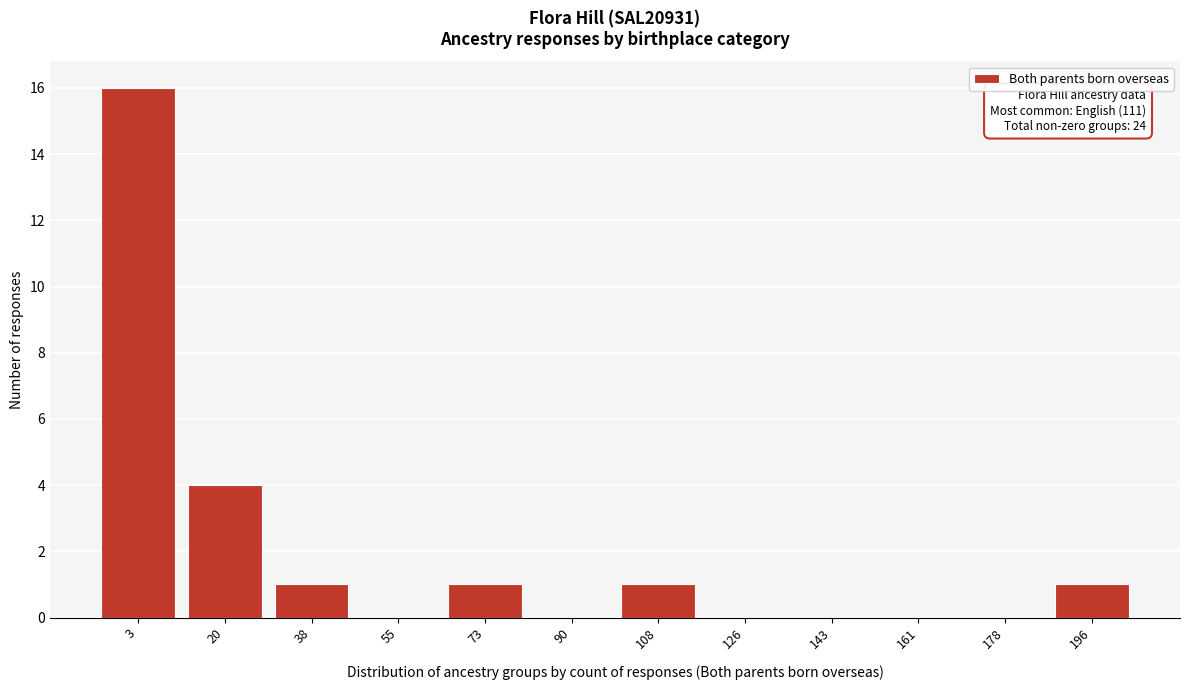

Reading left to right, transcribe all the data shown in this chart.

3=16	20=4	38=1	55=0	73=1	90=0	108=1	126=0	143=0	161=0	178=0	196=1